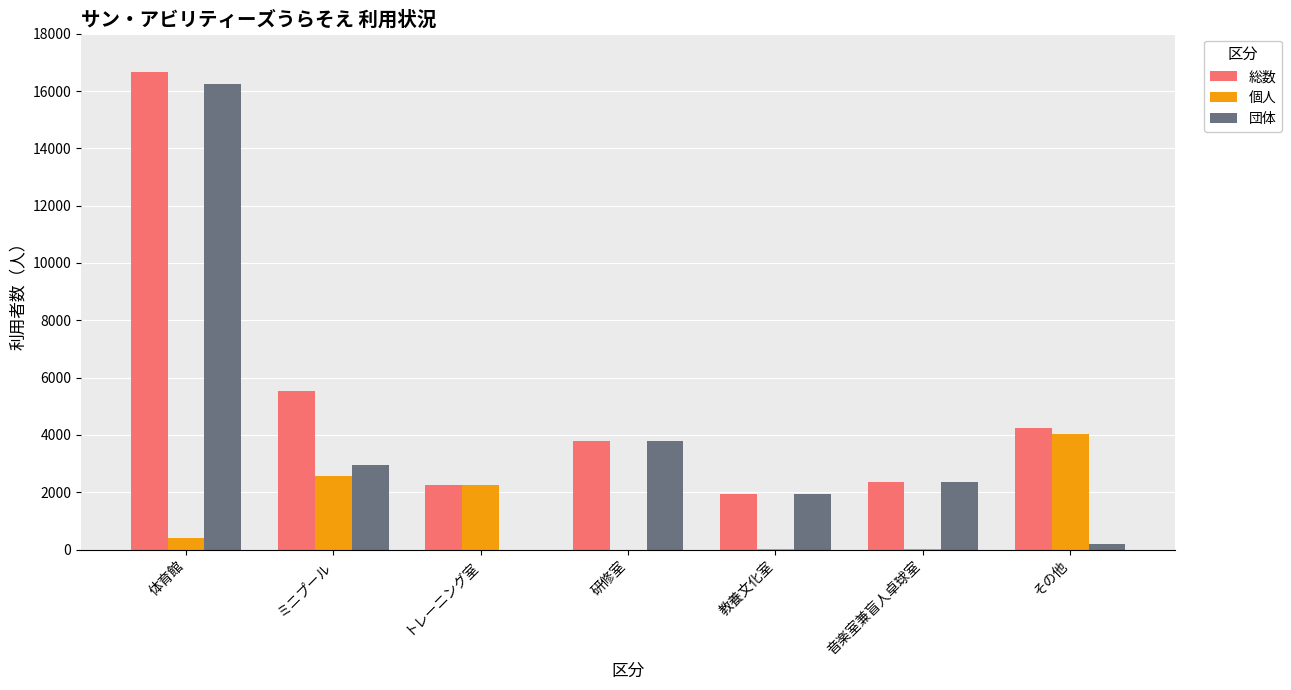

Between ミニプール and 研修室, which series saw the biggest shift?

個人